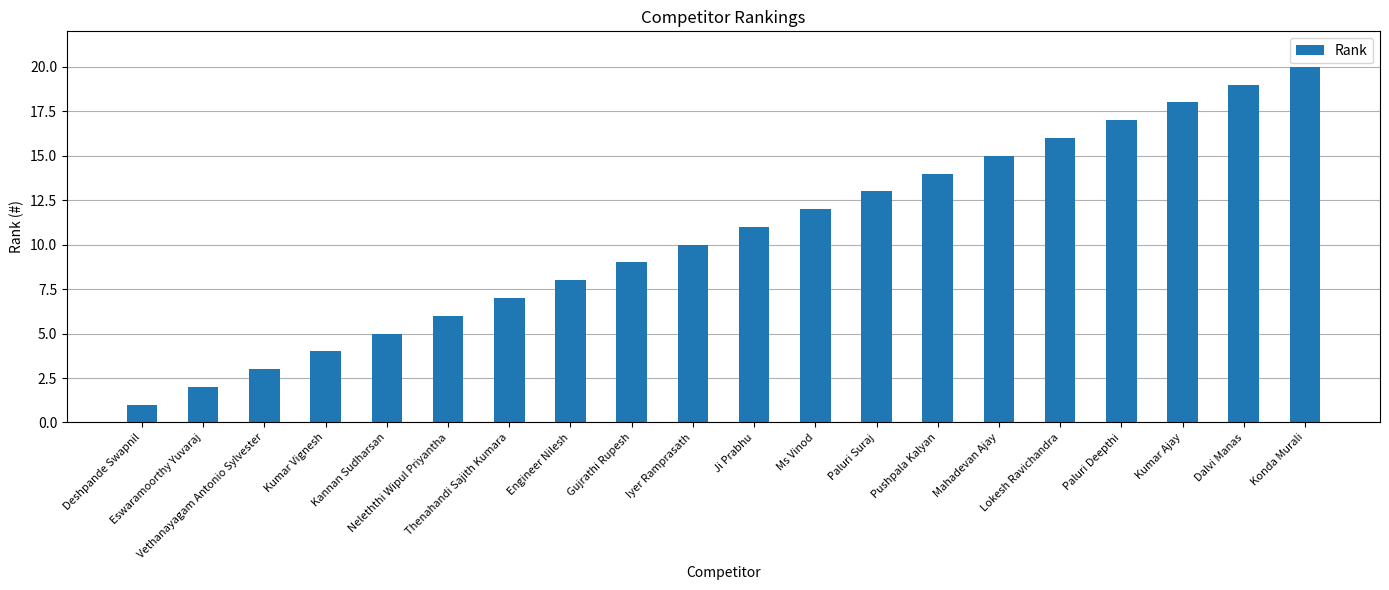

Rank the categories by value from lowest to highest.

Deshpande Swapnil, Eswaramoorthy Yuvaraj, Vethanayagam Antonio Sylvester, Kumar Vignesh, Kannan Sudharsan, Neleththi Wipul Priyantha, Thenahandi Sajith Kumara, Engineer Nilesh, Gujrathi Rupesh, Iyer Ramprasath, Ji Prabhu, Ms Vinod, Paluri Suraj, Pushpala Kalyan, Mahadevan Ajay, Lokesh Ravichandra, Paluri Deepthi, Kumar Ajay, Dalvi Manas, Konda Murali